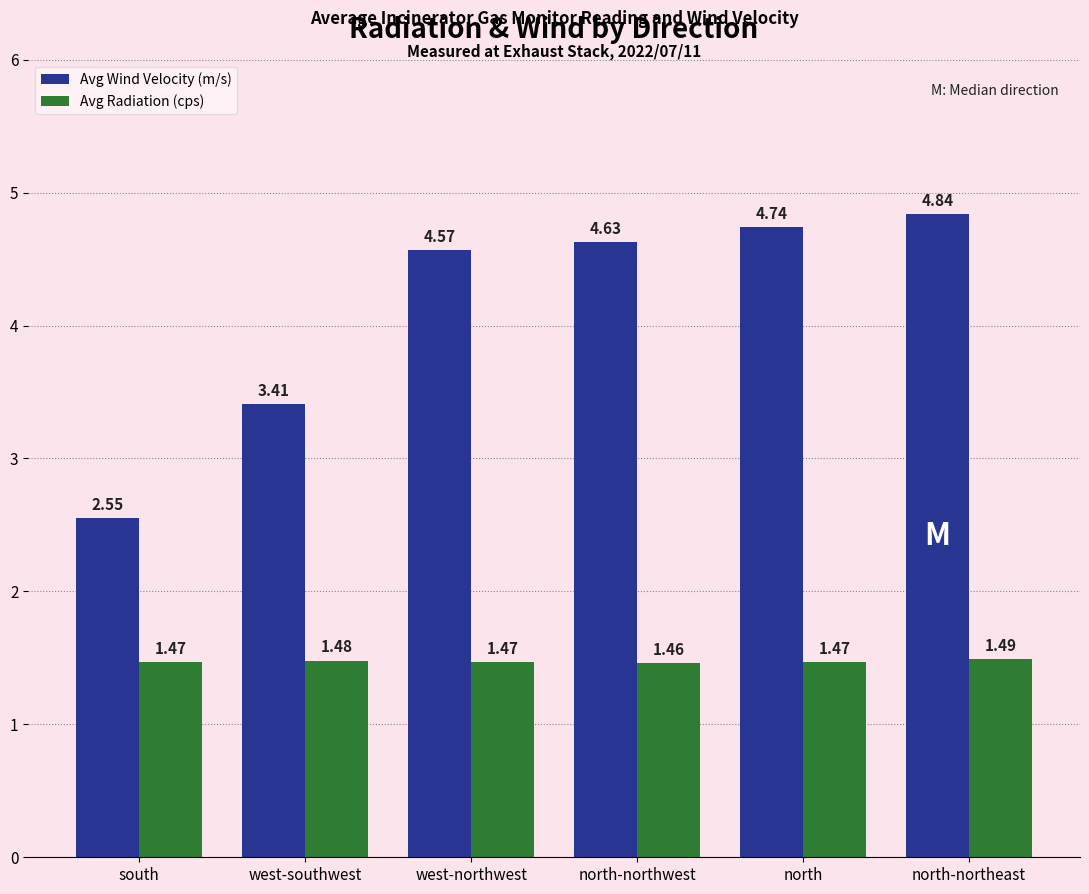

What is the sum of the Avg Wind Velocity (m/s) values at south and north-northeast?

7.4